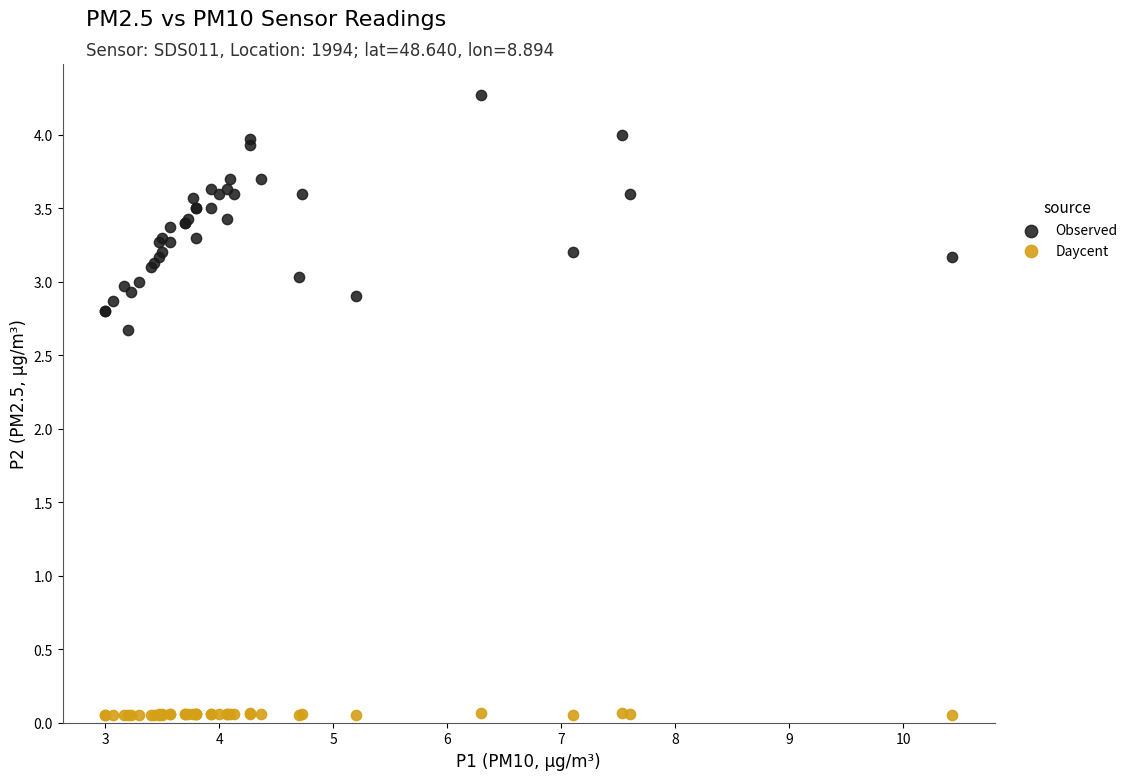

Which series has the widest spread of Y values?

Observed